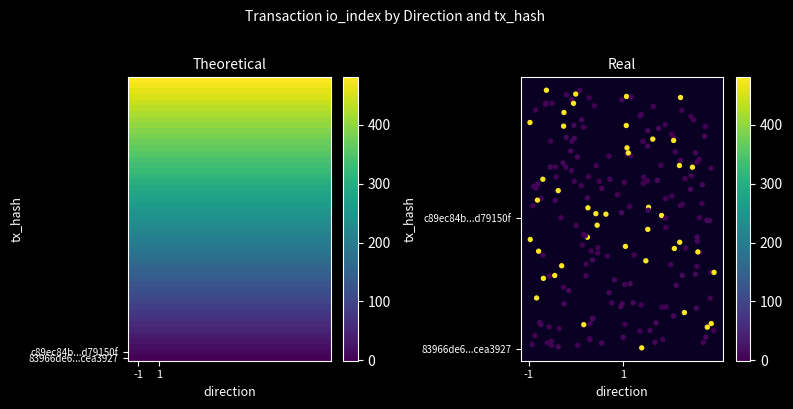

Is the value of c89ec84b4b42dd10c61a30cb55bab3b9d79150f at -1 greater than the value of 83966de69d374e10409fae1025353ba9cea3927 at -1?

Yes